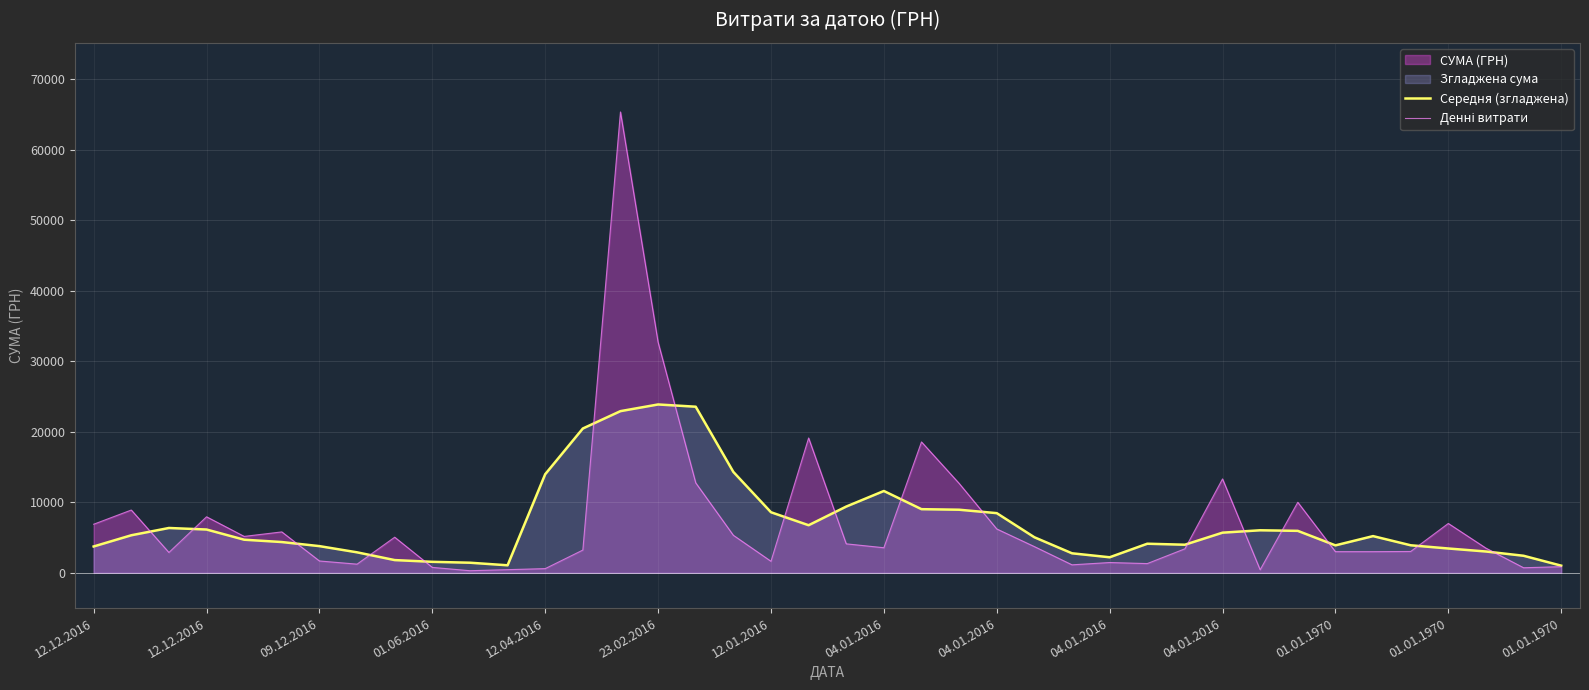

Which series has the largest range (max minus min)?

Денні витрати